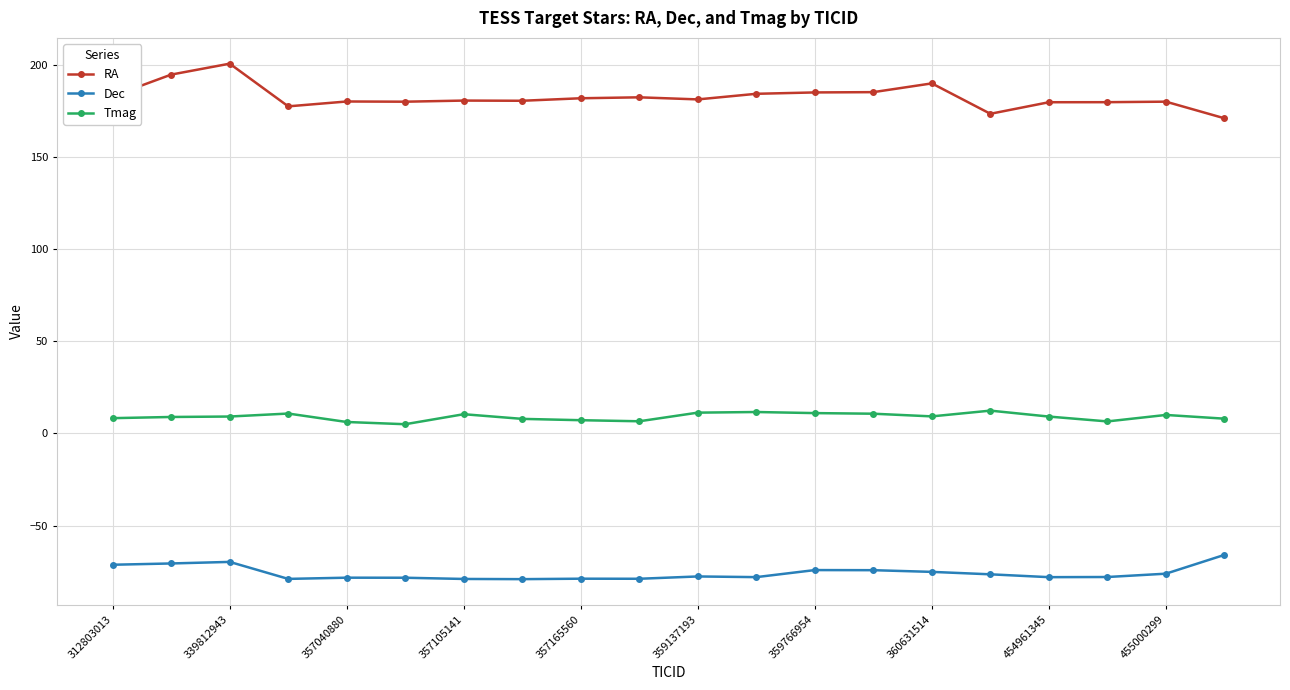

What is the maximum value shown in the chart?

200.5